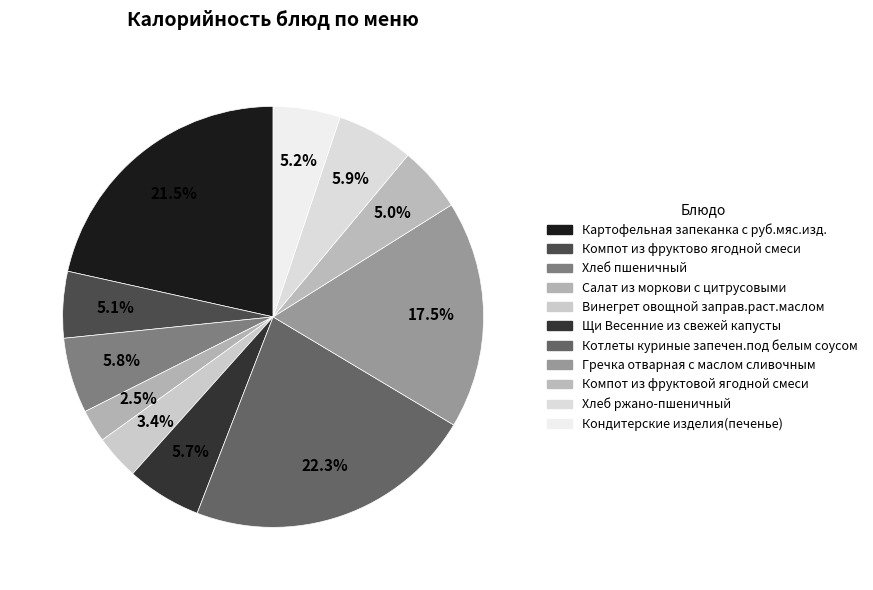

How many segments does this pie chart have?

11